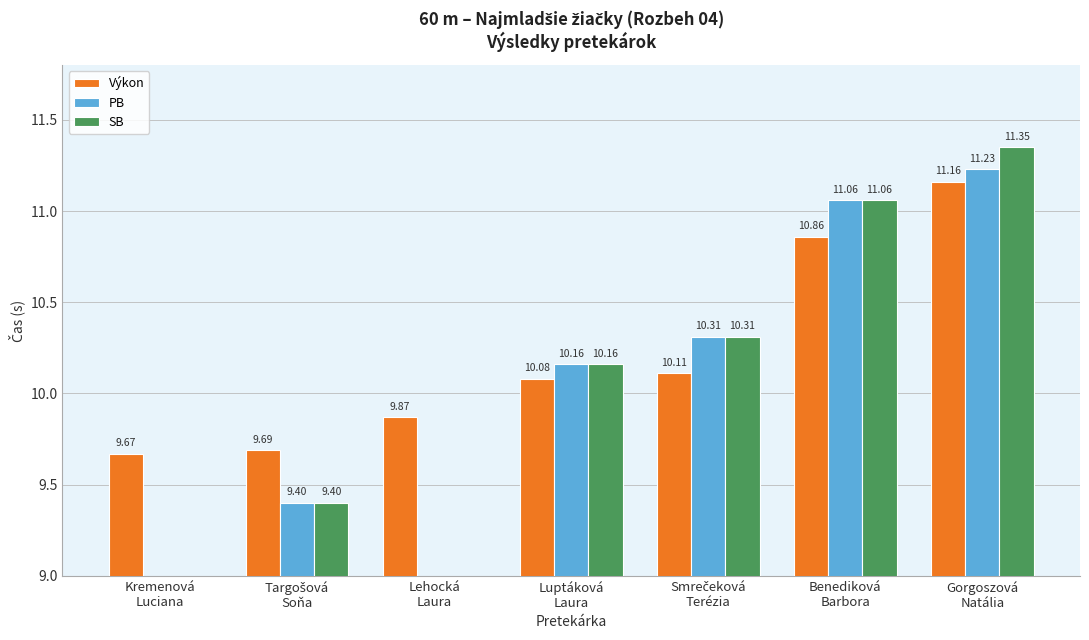

Count the number of data series in this chart.

3